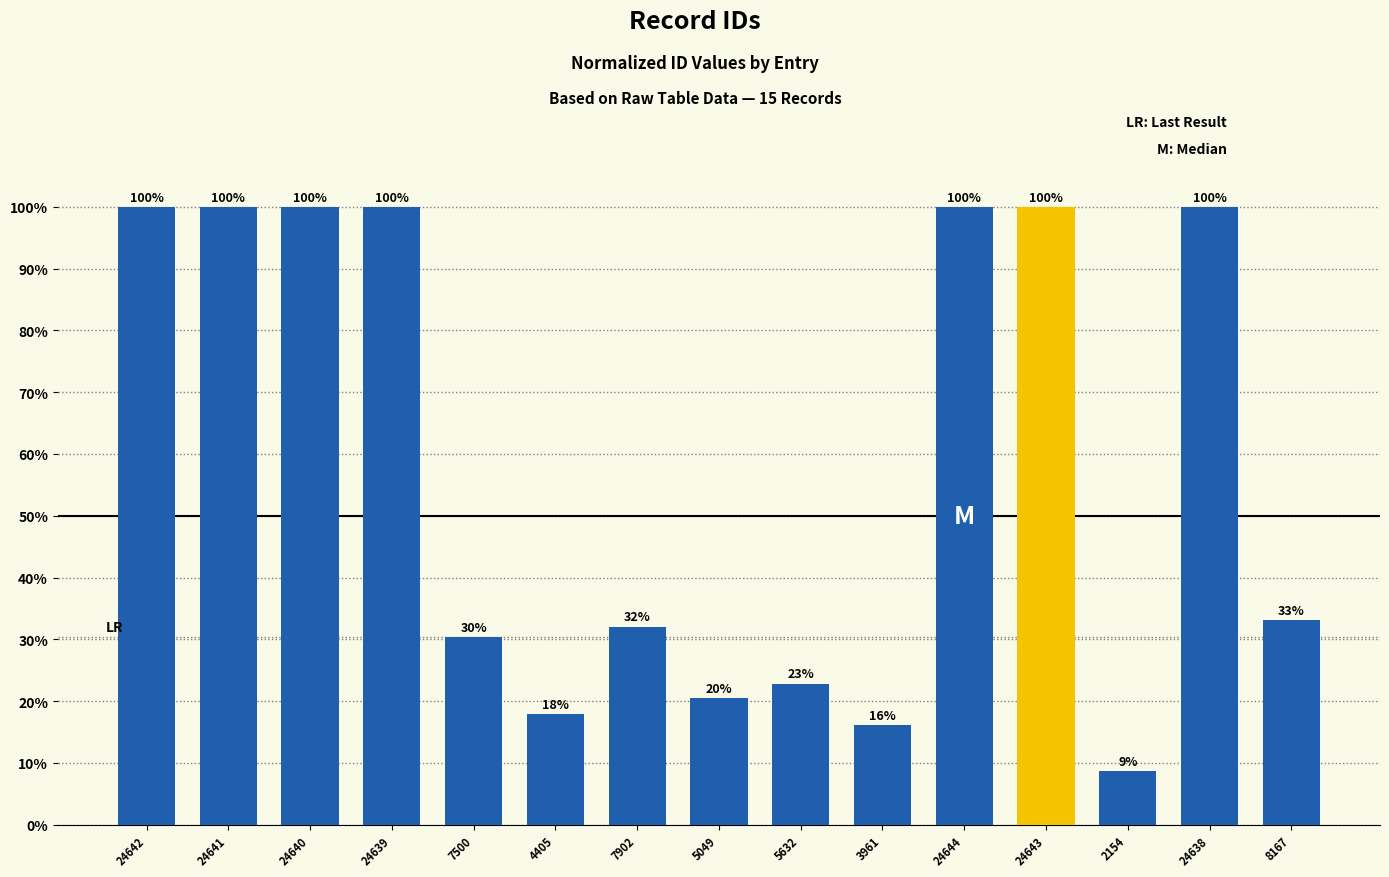

Are the bars grouped side by side (vs. stacked)?

No